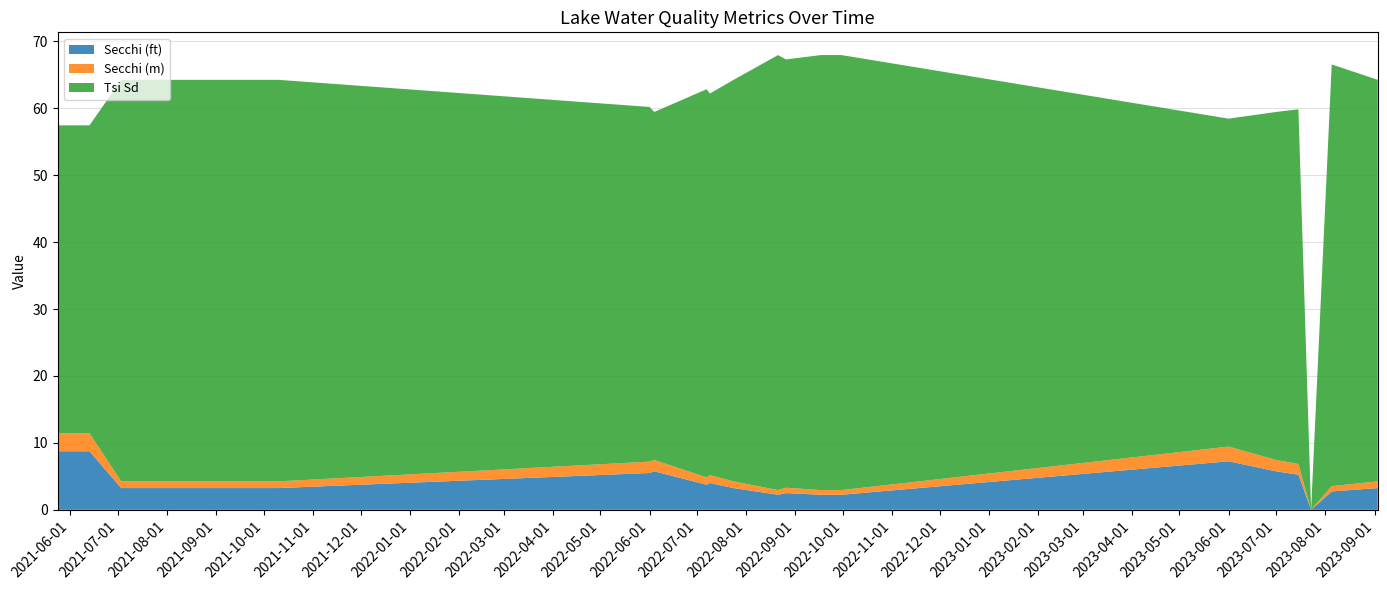

Reading right to left, extract all data points from this chart.

Secchi (ft): 09/03/2023=3.2	08/05/2023=2.8	07/23/2023=0.0	07/15/2023=5.2	07/01/2023=5.8	06/01/2023=7.2	09/30/2022=2.2	09/17/2022=2.2	08/26/2022=2.5	08/21/2022=2.2	07/24/2022=3.2	07/09/2022=4.0	07/07/2022=3.8	06/04/2022=5.8	06/01/2022=5.5	10/10/2021=3.2	10/02/2021=3.2	09/25/2021=3.2	09/05/2021=3.2	08/29/2021=3.2	07/31/2021=3.2	07/24/2021=3.2	07/18/2021=3.2	07/10/2021=3.2	07/03/2021=3.2	06/13/2021=8.8	05/24/2021=8.8
Secchi (m): 09/03/2023=1.0	08/05/2023=0.8	07/23/2023=0.0	07/15/2023=1.6	07/01/2023=1.7	06/01/2023=2.2	09/30/2022=0.7	09/17/2022=0.7	08/26/2022=0.8	08/21/2022=0.7	07/24/2022=1.0	07/09/2022=1.2	07/07/2022=1.1	06/04/2022=1.7	06/01/2022=1.7	10/10/2021=1.0	10/02/2021=1.0	09/25/2021=1.0	09/05/2021=1.0	08/29/2021=1.0	07/31/2021=1.0	07/24/2021=1.0	07/18/2021=1.0	07/10/2021=1.0	07/03/2021=1.0	06/13/2021=2.7	05/24/2021=2.7
Tsi Sd: 09/03/2023=60.0	08/05/2023=63.0	07/23/2023=0.0	07/15/2023=53.0	07/01/2023=52.0	06/01/2023=49.0	09/30/2022=65.0	09/17/2022=65.0	08/26/2022=64.0	08/21/2022=65.0	07/24/2022=60.0	07/09/2022=57.0	07/07/2022=58.0	06/04/2022=52.0	06/01/2022=53.0	10/10/2021=60.0	10/02/2021=60.0	09/25/2021=60.0	09/05/2021=60.0	08/29/2021=60.0	07/31/2021=60.0	07/24/2021=60.0	07/18/2021=60.0	07/10/2021=60.0	07/03/2021=60.0	06/13/2021=46.0	05/24/2021=46.0